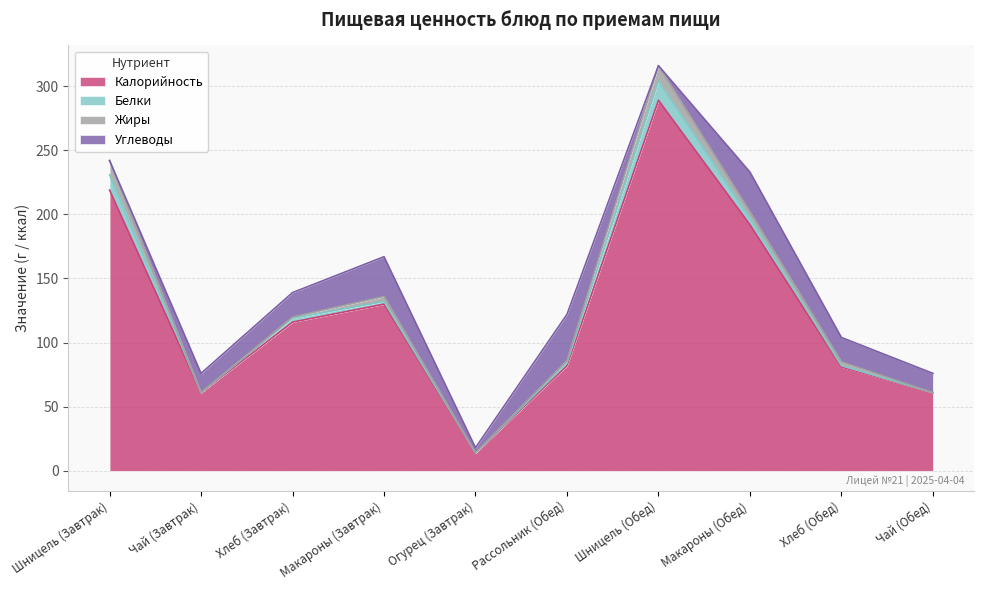

What is the sum of the Калорийность values at Чай (Обед) and Огурец (Завтрак)?

75